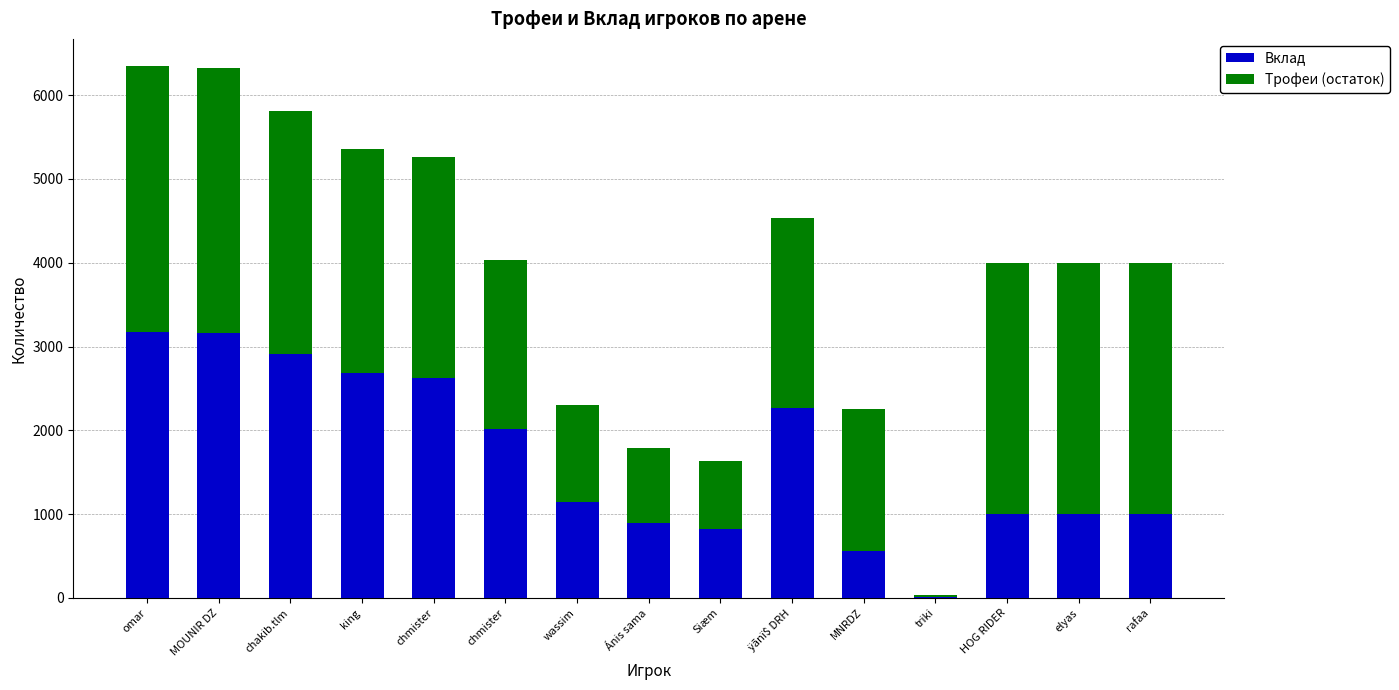

Which category has the highest value in the Вклад series?

omar